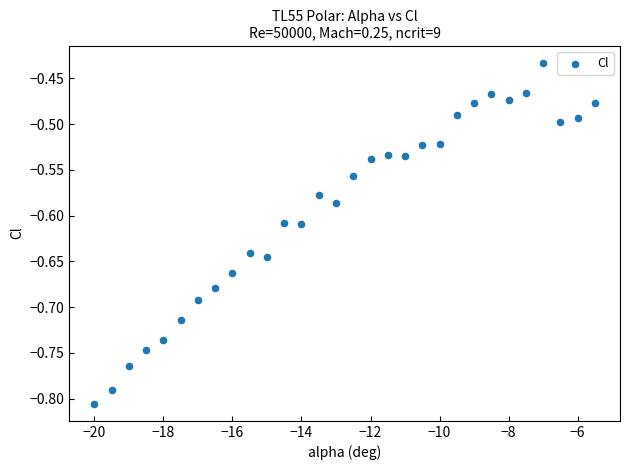

What is the range of X values (max minus min)?

14.5